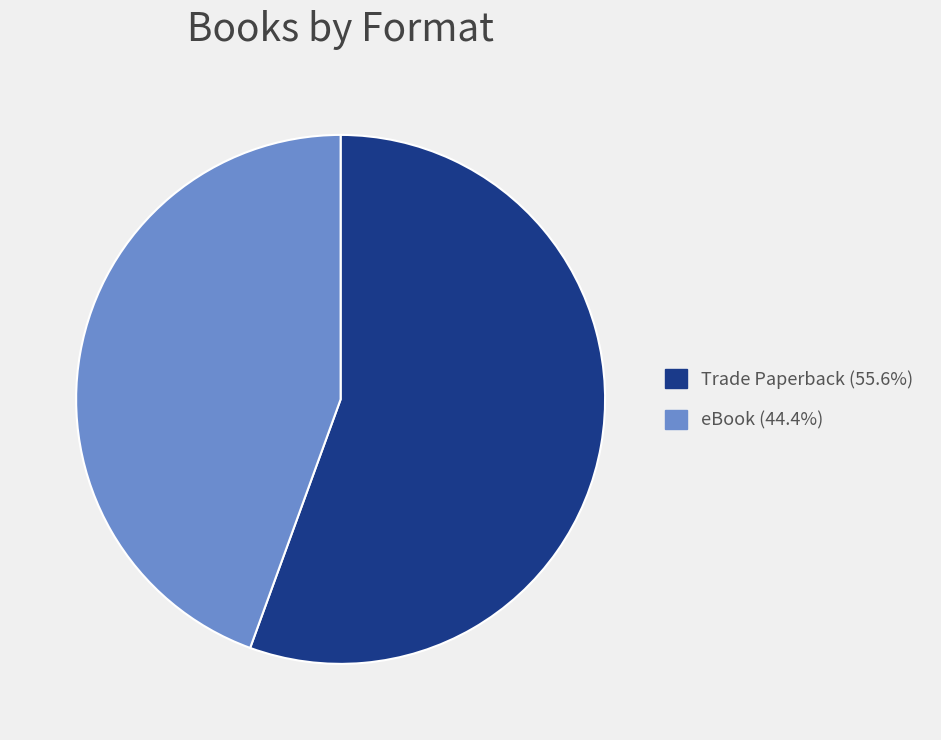

Rank the categories by value from highest to lowest.

Trade Paperback, eBook